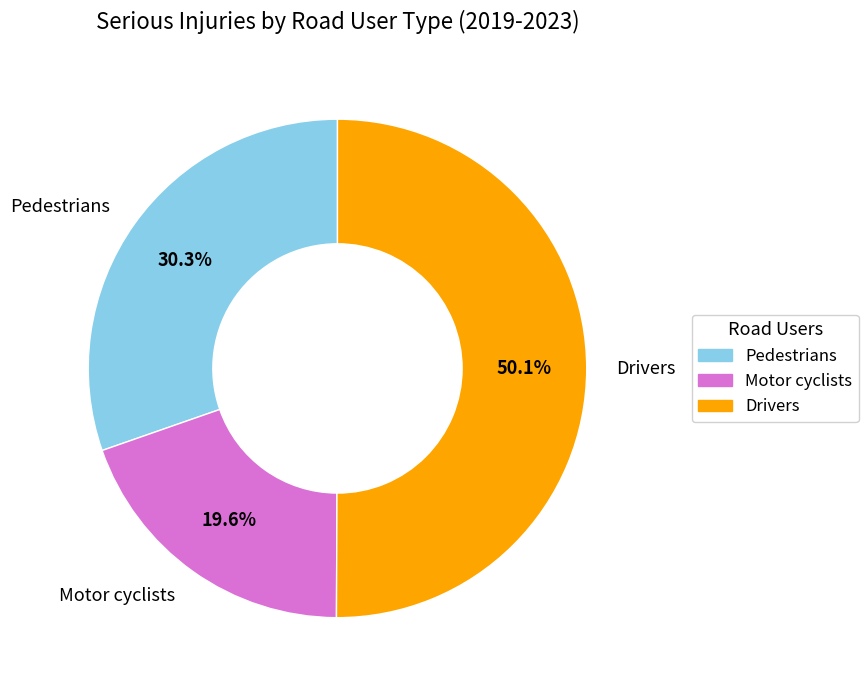

Count the number of slices in the pie.

3